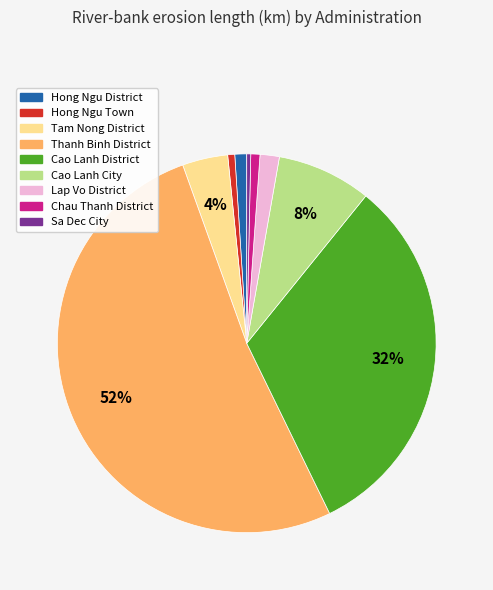

To the nearest percent, what portion does Lap Vo District represent?

2%